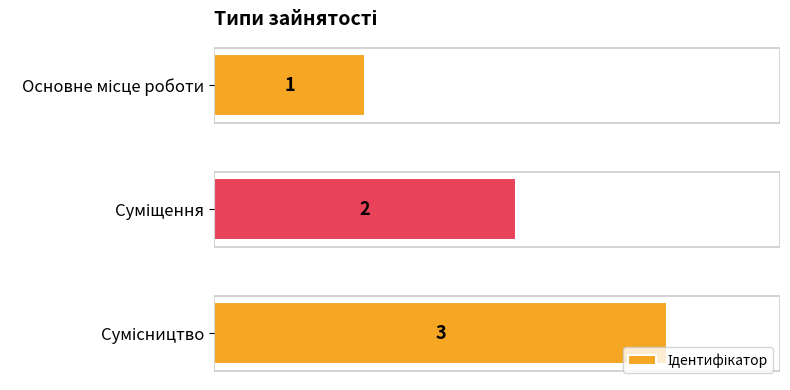

Does the chart contain stacked bars?

No